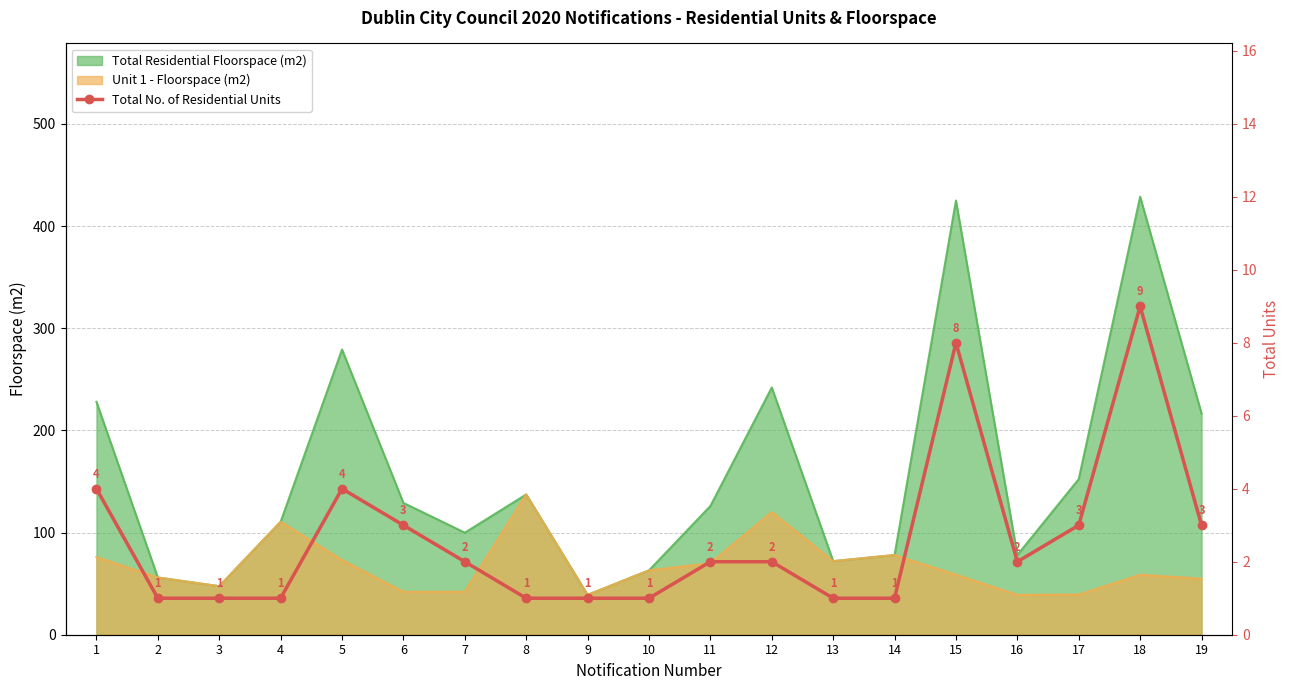

At which label is the value closest to 5?

1